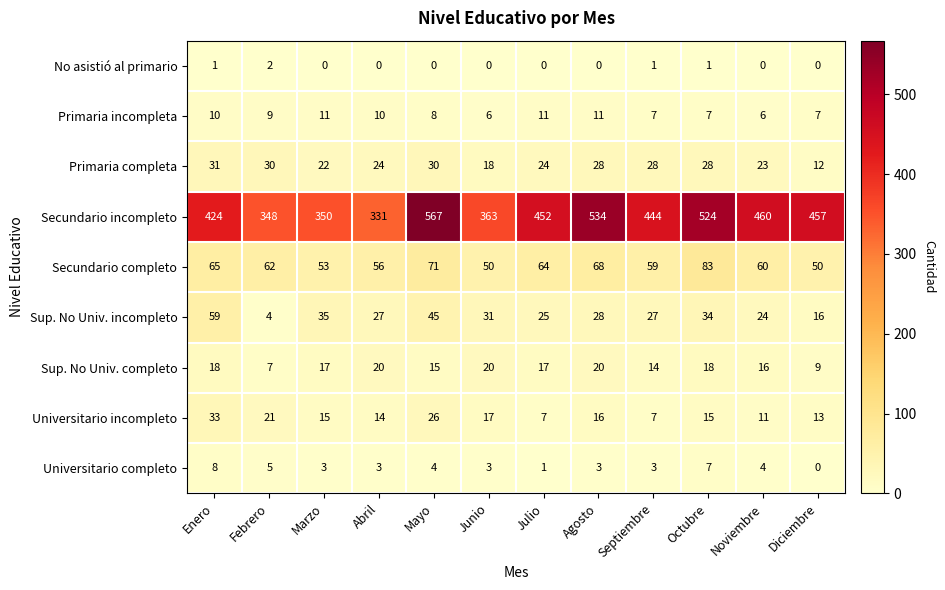

What is the highest value of the Primaria completa series?

31